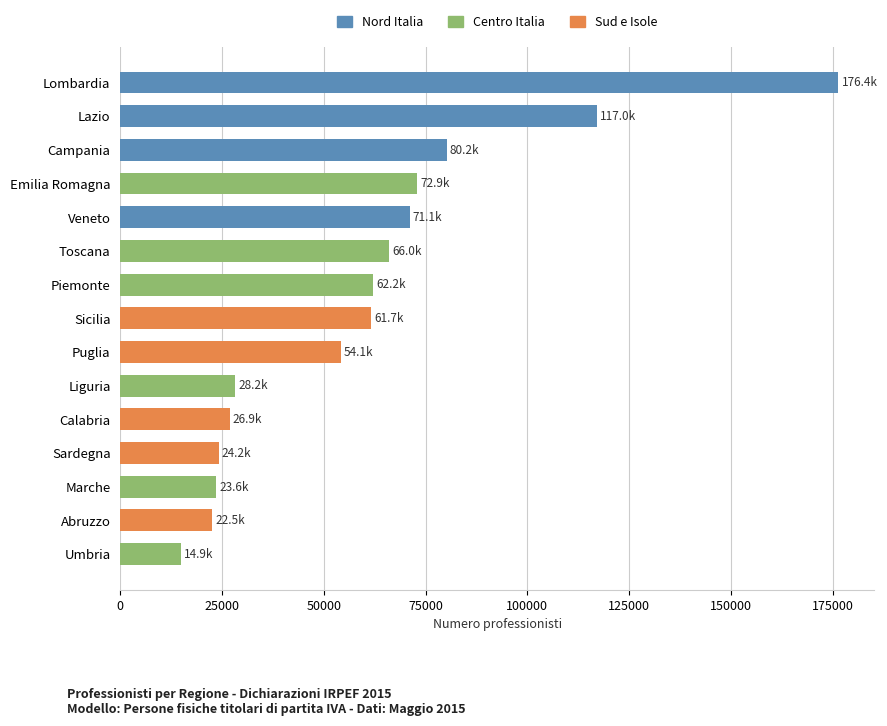

Is it true that the value at Piemonte is 62166?

True